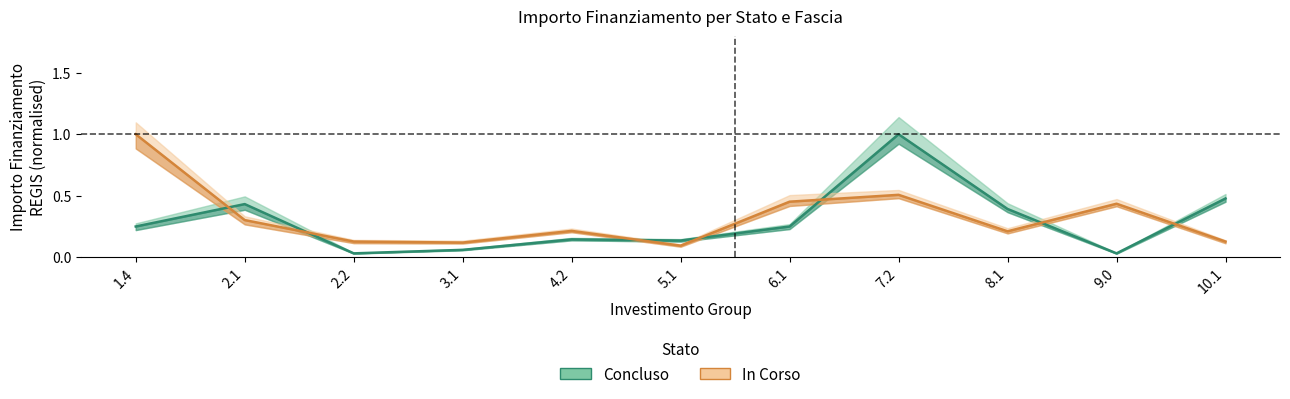

True or false: the data shows 0.2 at 8.1.

True